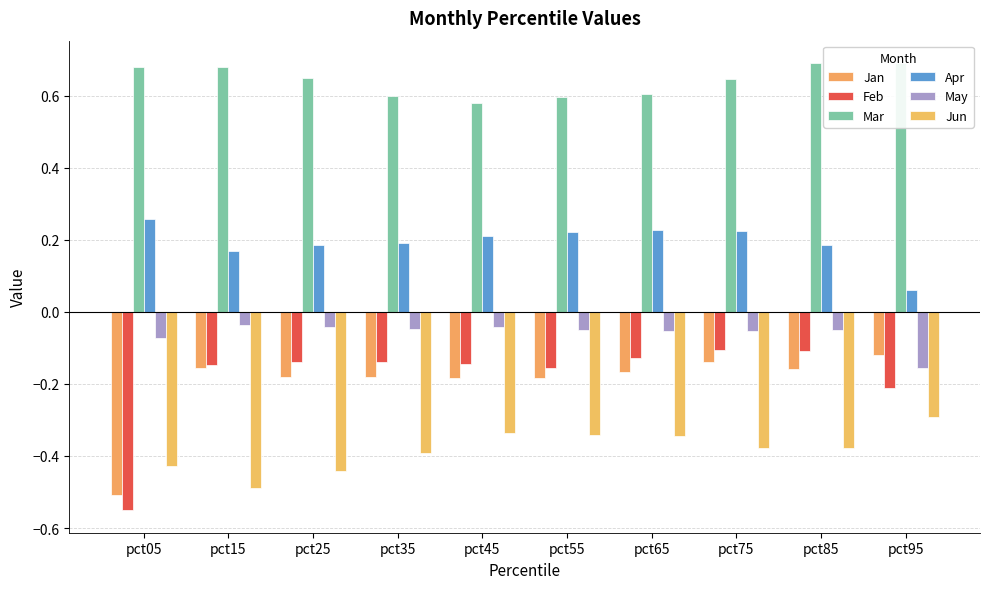

Reading left to right, extract all data points from this chart.

Jan: pct05=-0.5	pct15=-0.2	pct25=-0.2	pct35=-0.2	pct45=-0.2	pct55=-0.2	pct65=-0.2	pct75=-0.1	pct85=-0.2	pct95=-0.1
Feb: pct05=-0.6	pct15=-0.1	pct25=-0.1	pct35=-0.1	pct45=-0.1	pct55=-0.2	pct65=-0.1	pct75=-0.1	pct85=-0.1	pct95=-0.2
Mar: pct05=0.7	pct15=0.7	pct25=0.6	pct35=0.6	pct45=0.6	pct55=0.6	pct65=0.6	pct75=0.6	pct85=0.7	pct95=0.7
Apr: pct05=0.3	pct15=0.2	pct25=0.2	pct35=0.2	pct45=0.2	pct55=0.2	pct65=0.2	pct75=0.2	pct85=0.2	pct95=0.1
May: pct05=-0.1	pct15=-0.0	pct25=-0.0	pct35=-0.0	pct45=-0.0	pct55=-0.1	pct65=-0.1	pct75=-0.1	pct85=-0.1	pct95=-0.2
Jun: pct05=-0.4	pct15=-0.5	pct25=-0.4	pct35=-0.4	pct45=-0.3	pct55=-0.3	pct65=-0.3	pct75=-0.4	pct85=-0.4	pct95=-0.3